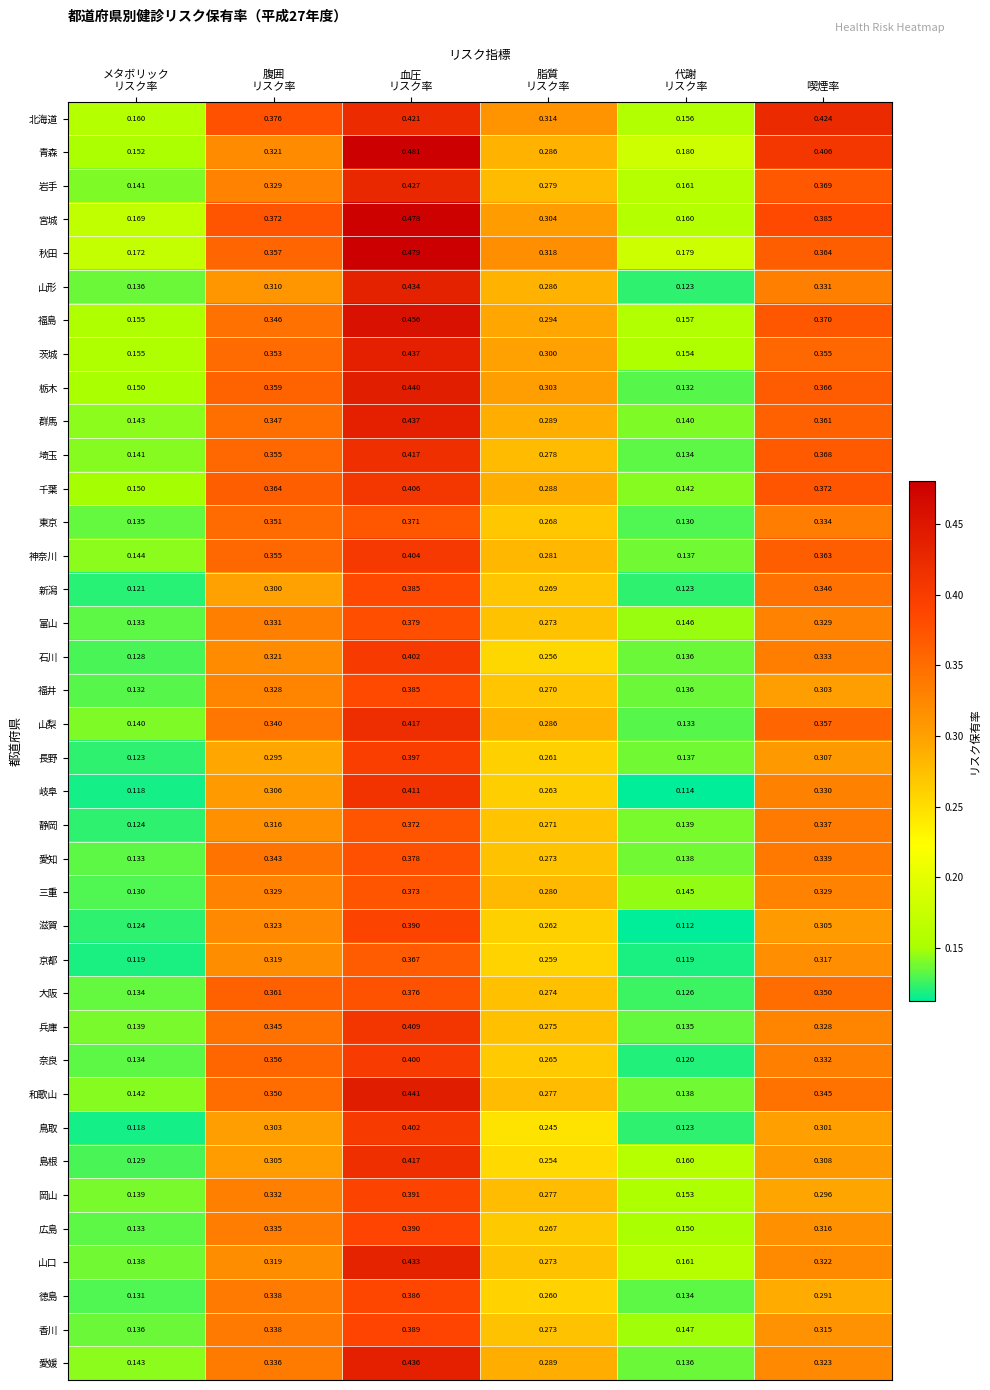

Which series has the largest total across all categories?

秋田